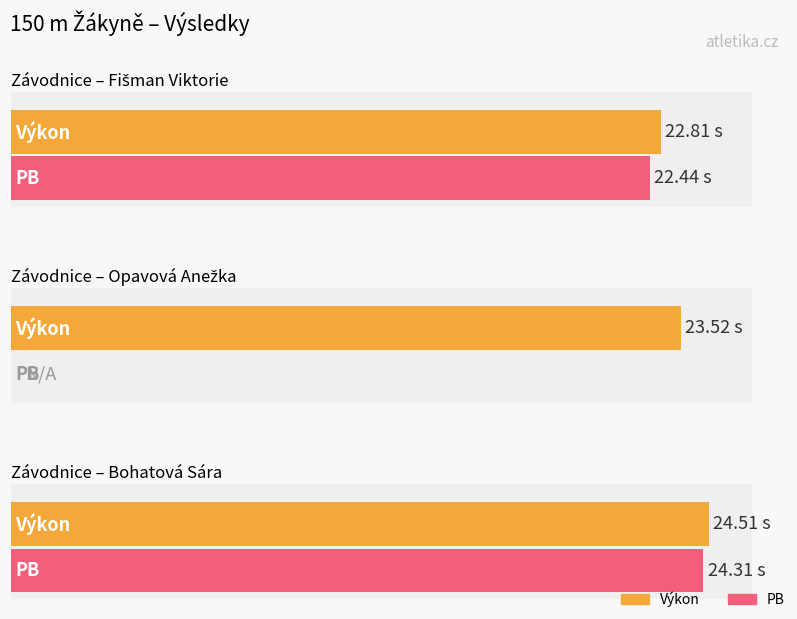

What is the label of the 3rd bar from the right?

Fišman Viktorie